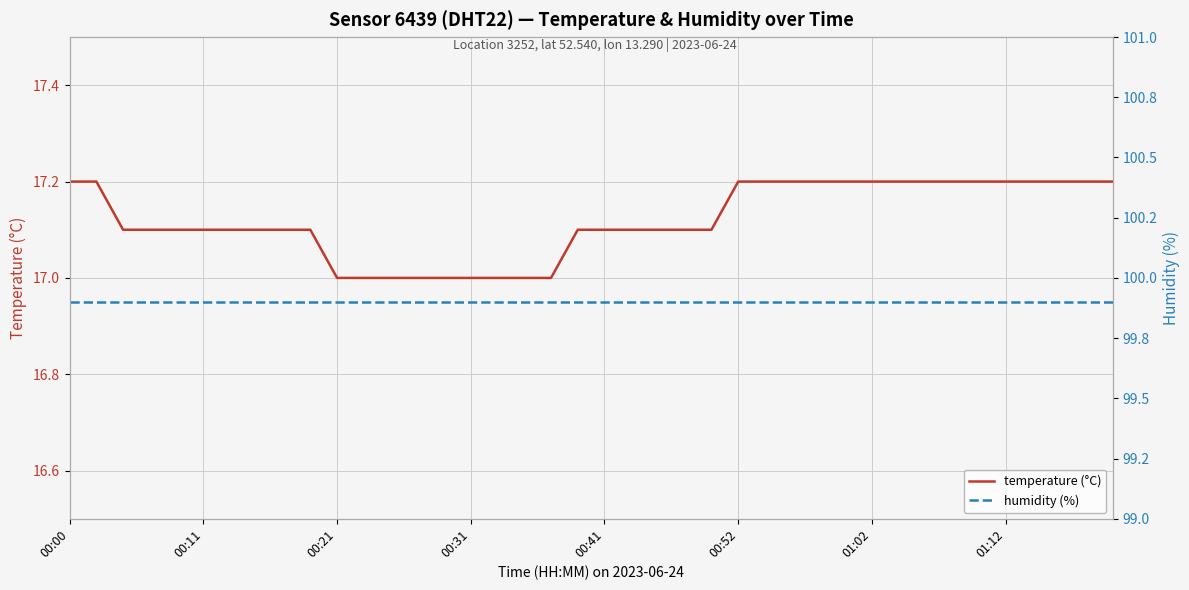

How many lines are shown in the chart?

2